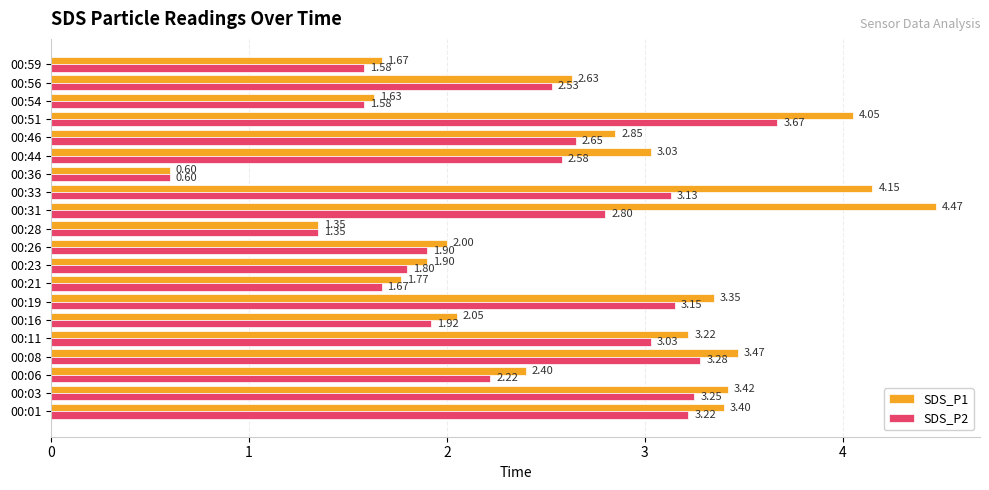

What is the difference between the second highest and second lowest values in the SDS_P2 series?

1.9